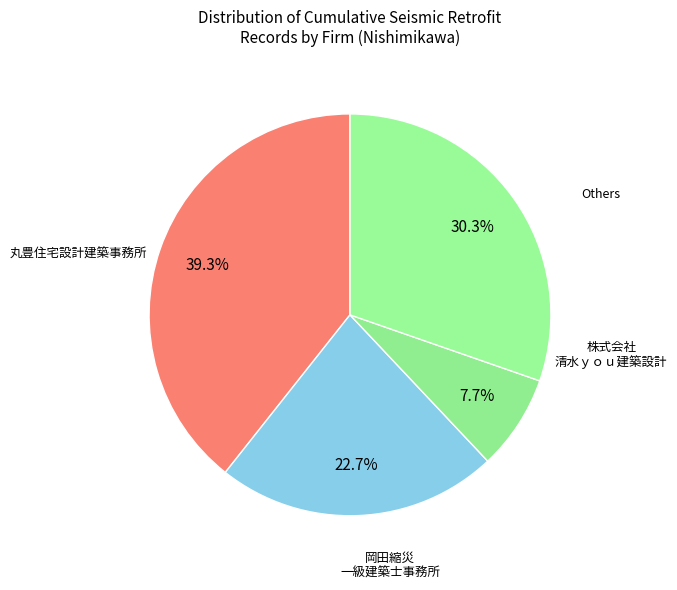

Count the number of slices in the pie.

4